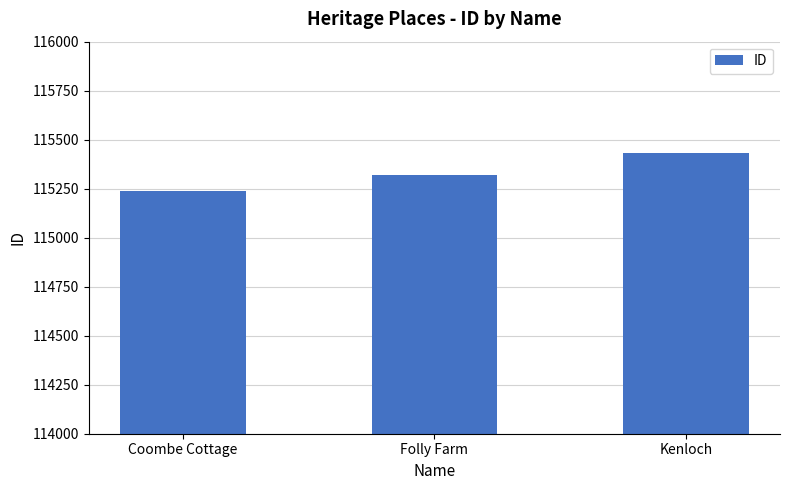

Which has a higher value, Folly Farm or Kenloch?

Kenloch